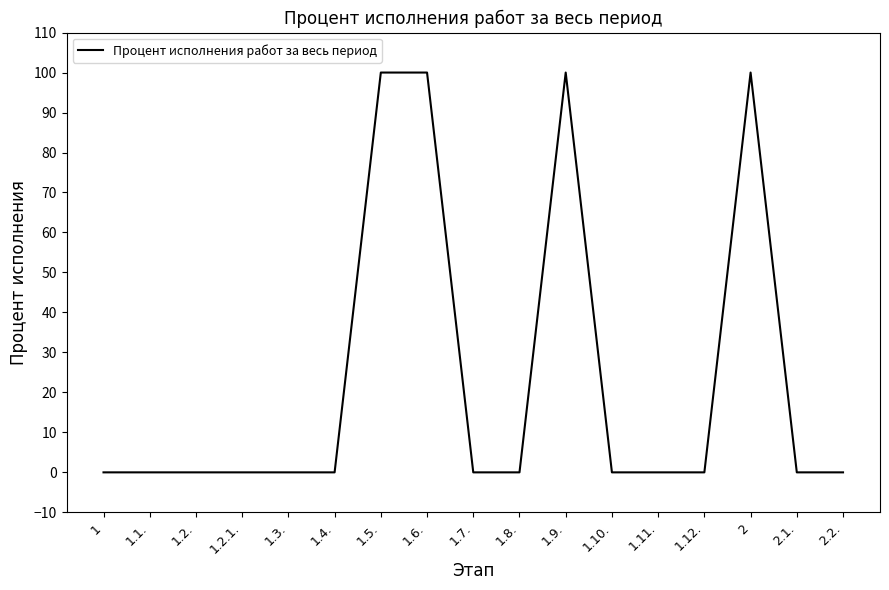

Is it true that the value at 1.2.1. is 33?

False